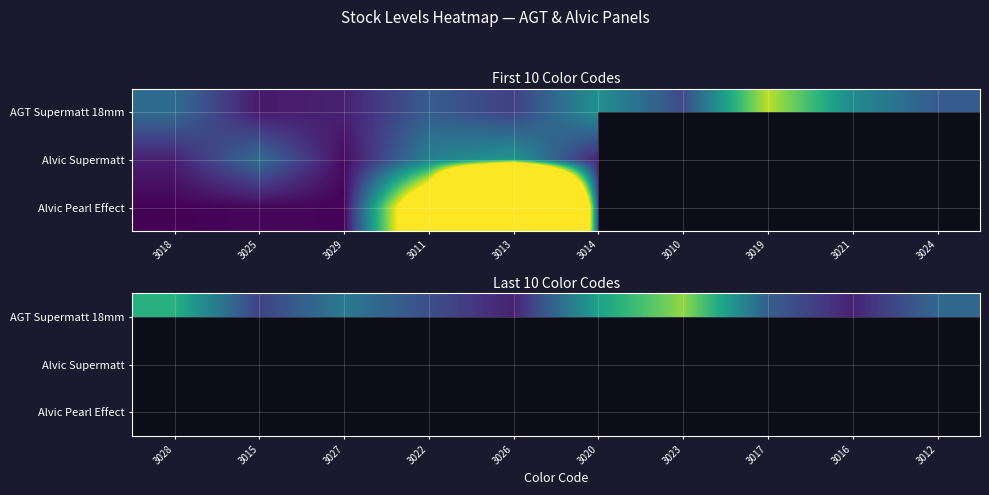

How many values in the AGT Supermatt 18mm series are below 67?

5